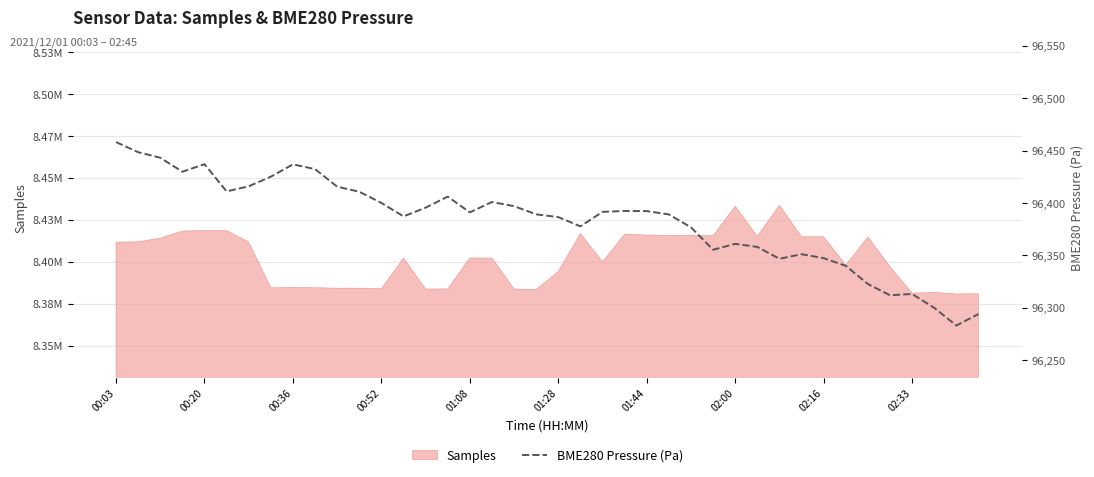

The value at 13 is 96387.2. True or false?

True